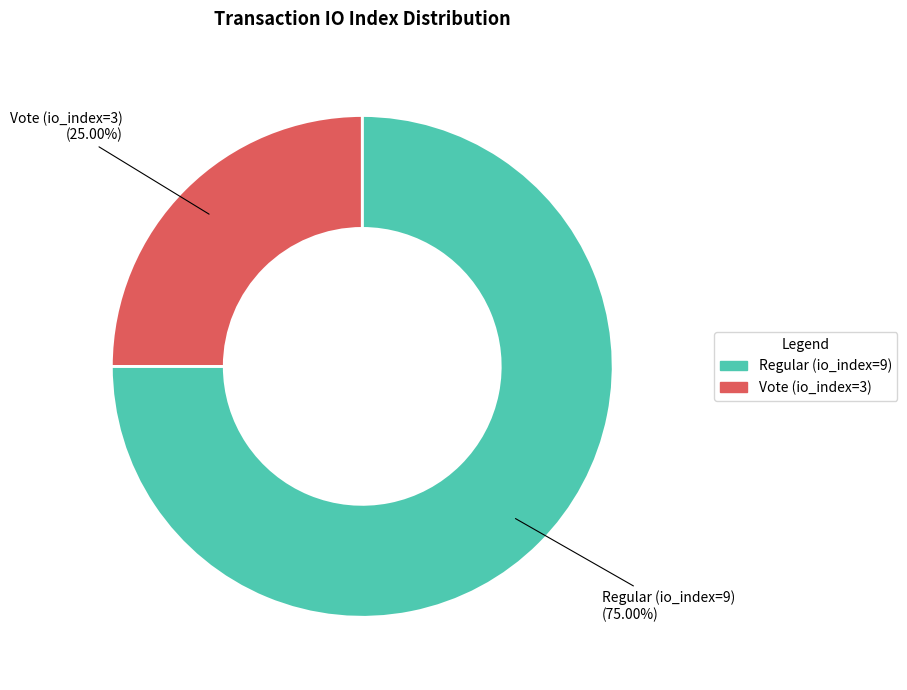

Rank the categories by value from highest to lowest.

Regular (io_index=9), Vote (io_index=3)